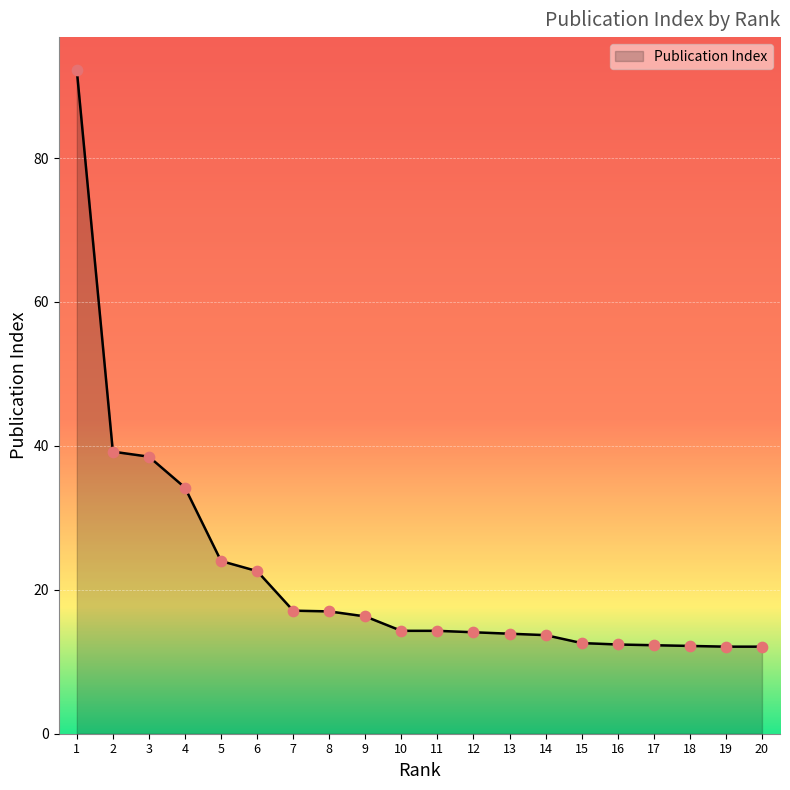

Approximately how many times larger is the value at 9 compared to 14?

1.2